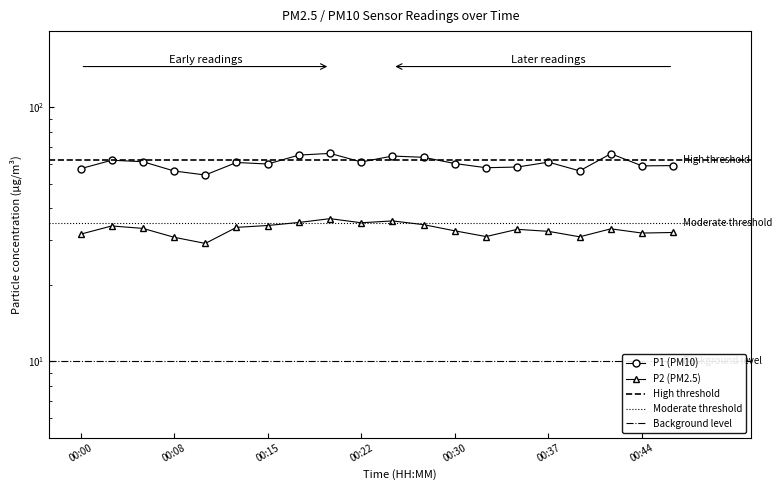

The P1 series shows 64.4 at 00:25. True or false?

True